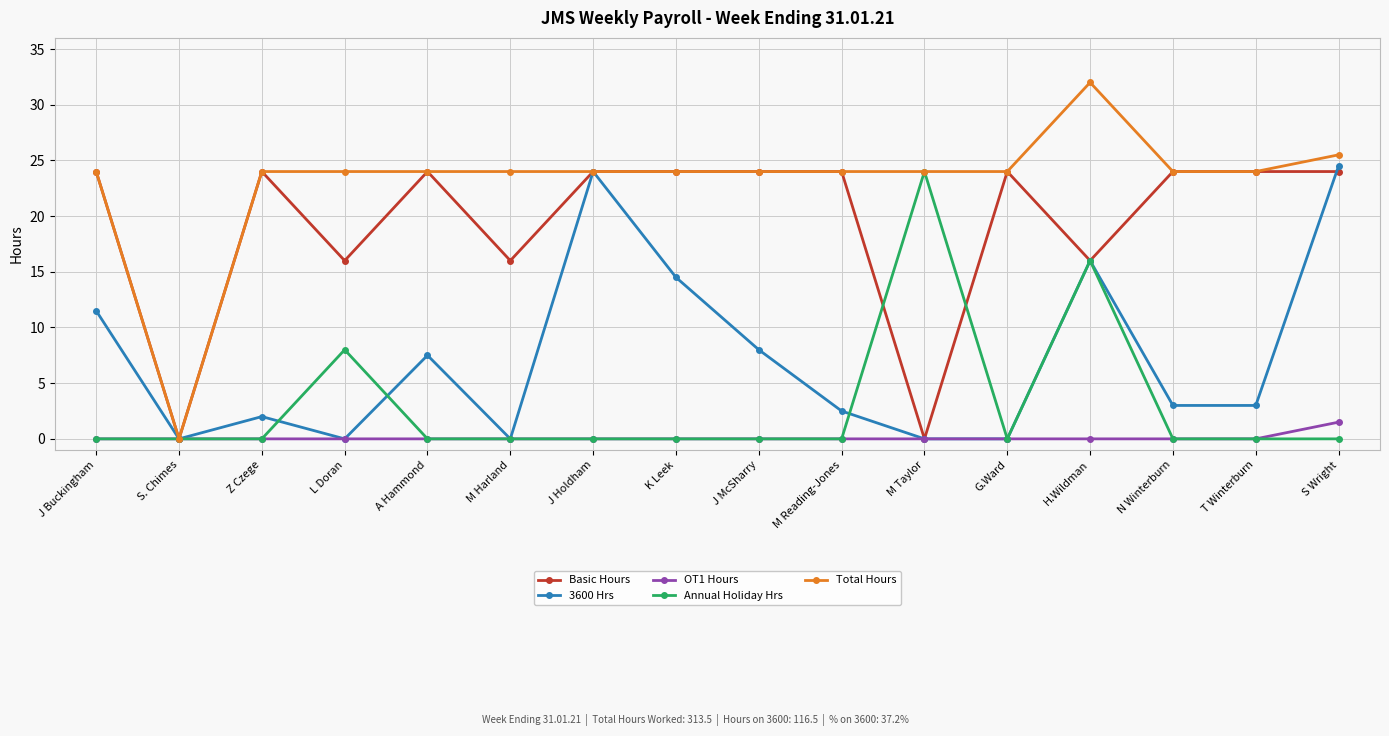

At which label does OT1 Hours reach its peak?

S Wright